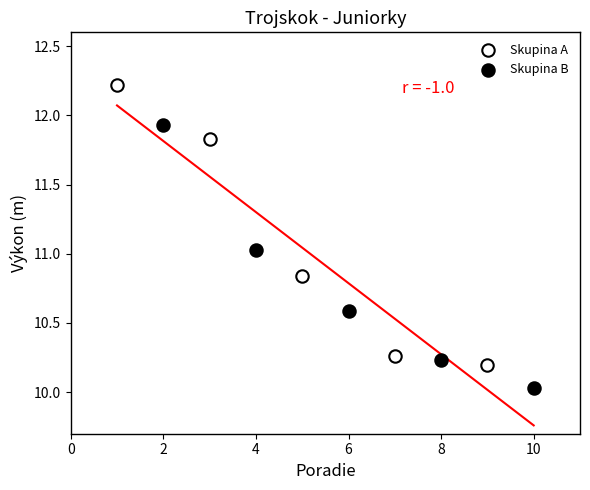

Which series has the widest spread of Y values?

Skupina A